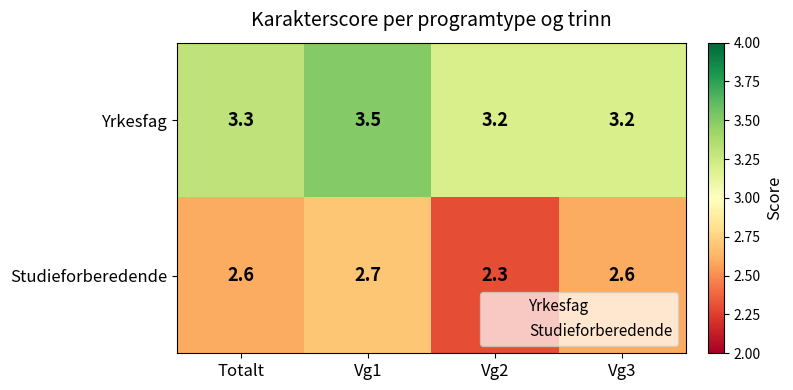

What is the difference between the maximum and minimum values in the Yrkesfag series?

0.3